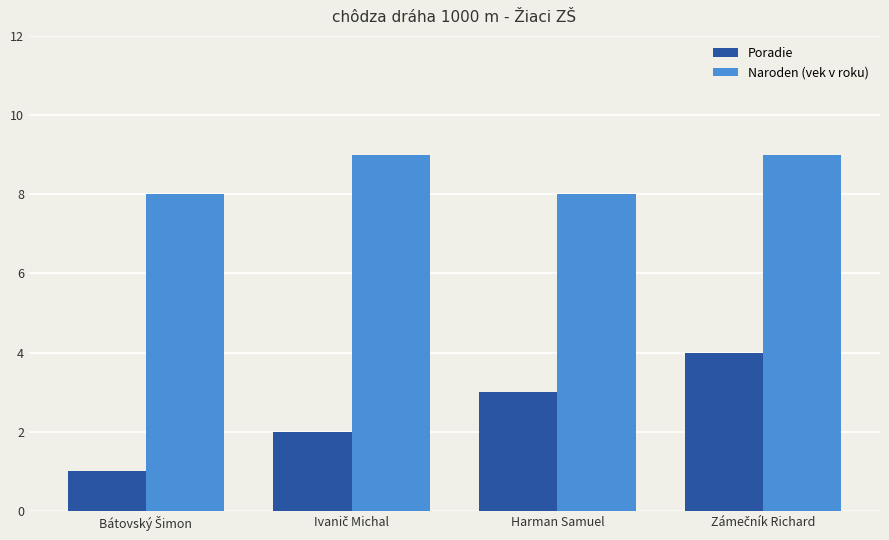

Does the chart contain any negative values?

No